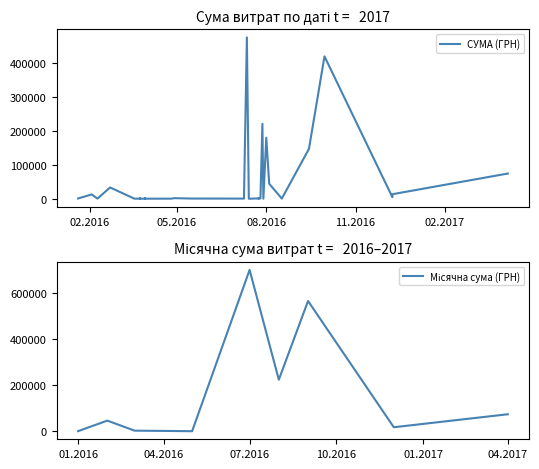

What value does the data have at 29.03.2016?

100.0